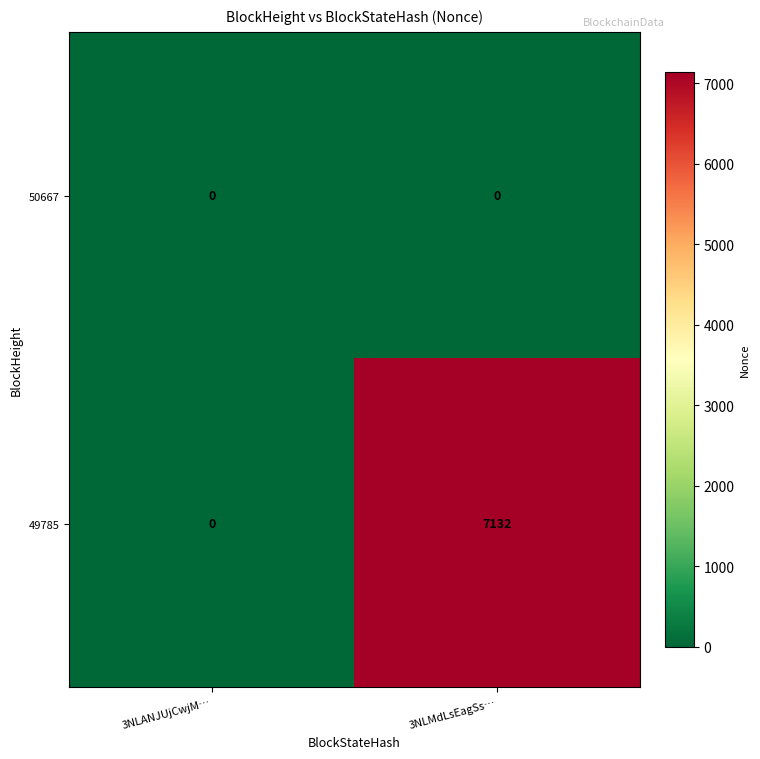

Reading left to right, extract all data points from this chart.

50667: 3NLANJUjCwjM…=0	3NLMdLsEagSs…=0
49785: 3NLANJUjCwjM…=0	3NLMdLsEagSs…=7132